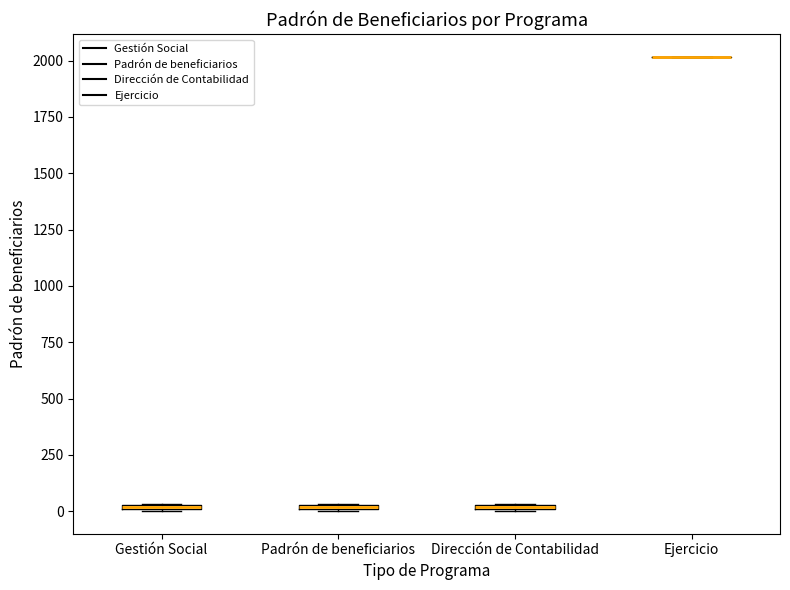

Where is the lower edge of the box for Dirección de Contabilidad on the y-axis? The values are not printed on the chart, so give them approximately, as read against the axis.

0